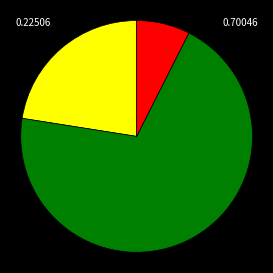

How many slices are in this pie chart?

3